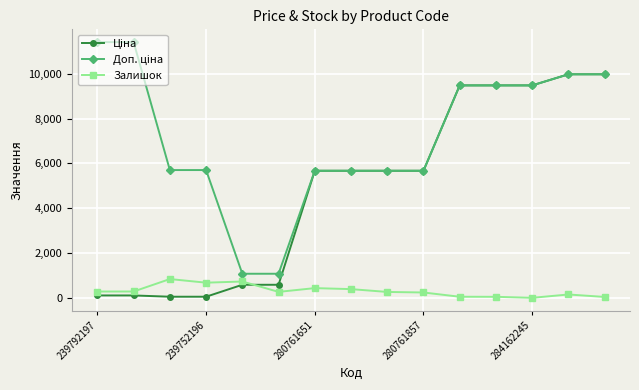

Does the chart have visible grid lines?

Yes